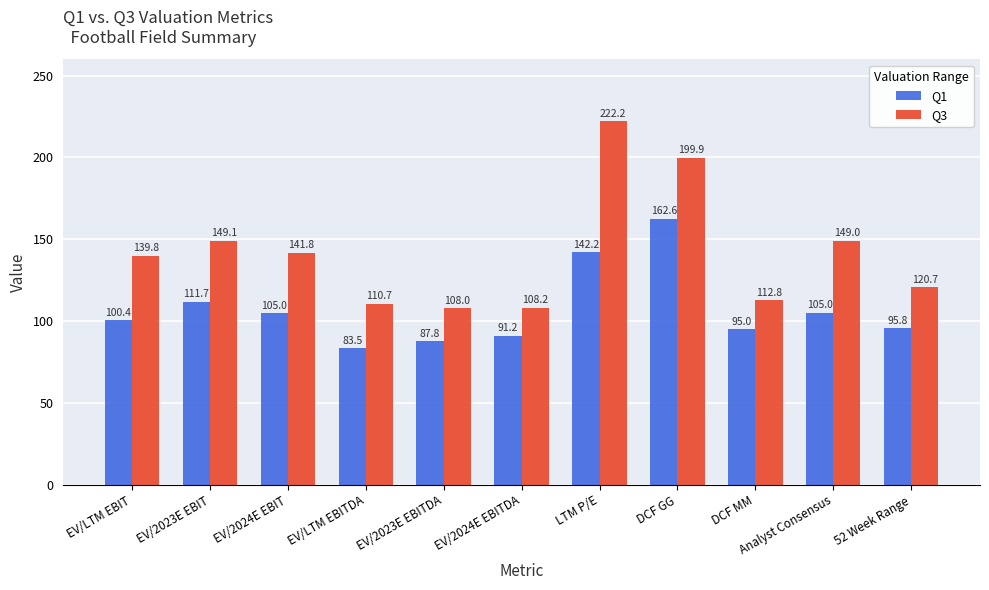

Which label corresponds to the smallest value in the chart?

EV/LTM EBITDA